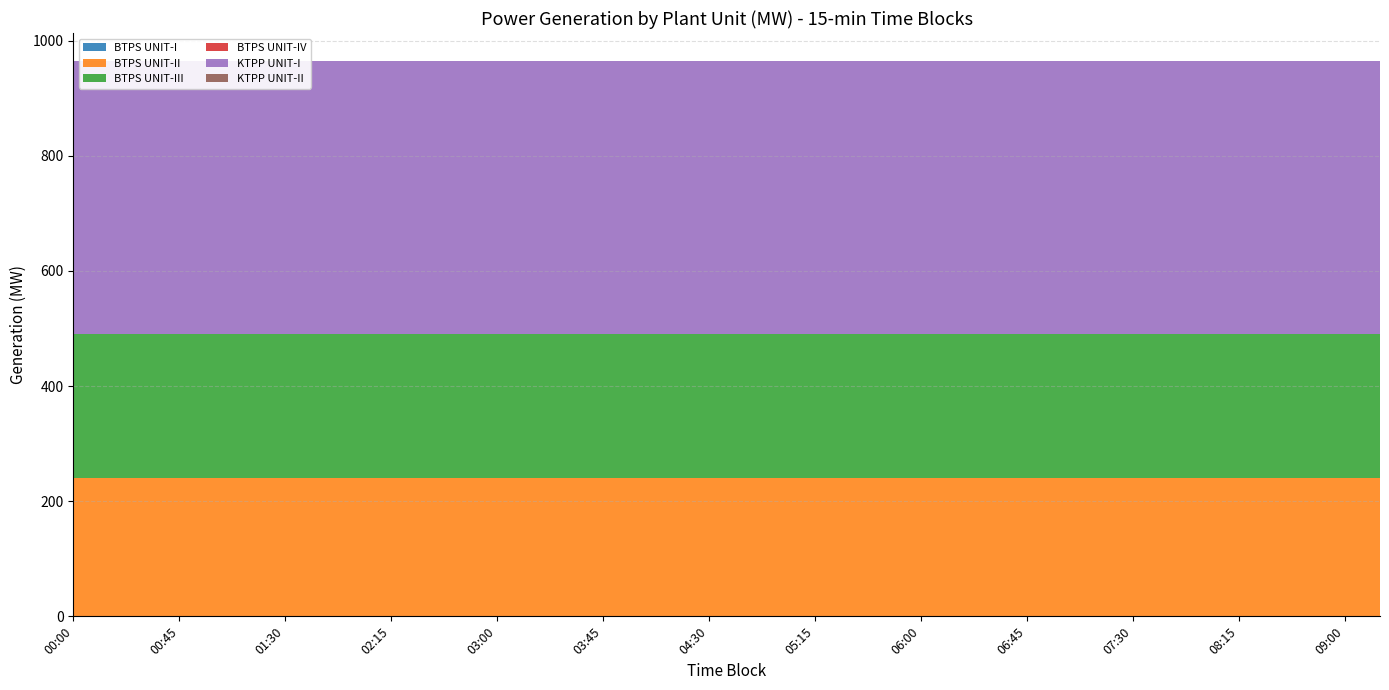

Reading right to left, list all the values displayed in this chart.

BTPS UNIT-I: 09:15=0	09:00=0	08:45=0	08:30=0	08:15=0	08:00=0	07:45=0	07:30=0	07:15=0	07:00=0	06:45=0	06:30=0	06:15=0	06:00=0	05:45=0	05:30=0	05:15=0	05:00=0	04:45=0	04:30=0	04:15=0	04:00=0	03:45=0	03:30=0	03:15=0	03:00=0	02:45=0	02:30=0	02:15=0	02:00=0	01:45=0	01:30=0	01:15=0	01:00=0	00:45=0	00:30=0	00:15=0	00:00=0
BTPS UNIT-II: 09:15=240	09:00=240	08:45=240	08:30=240	08:15=240	08:00=240	07:45=240	07:30=240	07:15=240	07:00=240	06:45=240	06:30=240	06:15=240	06:00=240	05:45=240	05:30=240	05:15=240	05:00=240	04:45=240	04:30=240	04:15=240	04:00=240	03:45=240	03:30=240	03:15=240	03:00=240	02:45=240	02:30=240	02:15=240	02:00=240	01:45=240	01:30=240	01:15=240	01:00=240	00:45=240	00:30=240	00:15=240	00:00=240
BTPS UNIT-III: 09:15=250	09:00=250	08:45=250	08:30=250	08:15=250	08:00=250	07:45=250	07:30=250	07:15=250	07:00=250	06:45=250	06:30=250	06:15=250	06:00=250	05:45=250	05:30=250	05:15=250	05:00=250	04:45=250	04:30=250	04:15=250	04:00=250	03:45=250	03:30=250	03:15=250	03:00=250	02:45=250	02:30=250	02:15=250	02:00=250	01:45=250	01:30=250	01:15=250	01:00=250	00:45=250	00:30=250	00:15=250	00:00=250
BTPS UNIT-IV: 09:15=0	09:00=0	08:45=0	08:30=0	08:15=0	08:00=0	07:45=0	07:30=0	07:15=0	07:00=0	06:45=0	06:30=0	06:15=0	06:00=0	05:45=0	05:30=0	05:15=0	05:00=0	04:45=0	04:30=0	04:15=0	04:00=0	03:45=0	03:30=0	03:15=0	03:00=0	02:45=0	02:30=0	02:15=0	02:00=0	01:45=0	01:30=0	01:15=0	01:00=0	00:45=0	00:30=0	00:15=0	00:00=0
KTPP UNIT-I: 09:15=475	09:00=475	08:45=475	08:30=475	08:15=475	08:00=475	07:45=475	07:30=475	07:15=475	07:00=475	06:45=475	06:30=475	06:15=475	06:00=475	05:45=475	05:30=475	05:15=475	05:00=475	04:45=475	04:30=475	04:15=475	04:00=475	03:45=475	03:30=475	03:15=475	03:00=475	02:45=475	02:30=475	02:15=475	02:00=475	01:45=475	01:30=475	01:15=475	01:00=475	00:45=475	00:30=475	00:15=475	00:00=475
KTPP UNIT-II: 09:15=0	09:00=0	08:45=0	08:30=0	08:15=0	08:00=0	07:45=0	07:30=0	07:15=0	07:00=0	06:45=0	06:30=0	06:15=0	06:00=0	05:45=0	05:30=0	05:15=0	05:00=0	04:45=0	04:30=0	04:15=0	04:00=0	03:45=0	03:30=0	03:15=0	03:00=0	02:45=0	02:30=0	02:15=0	02:00=0	01:45=0	01:30=0	01:15=0	01:00=0	00:45=0	00:30=0	00:15=0	00:00=0